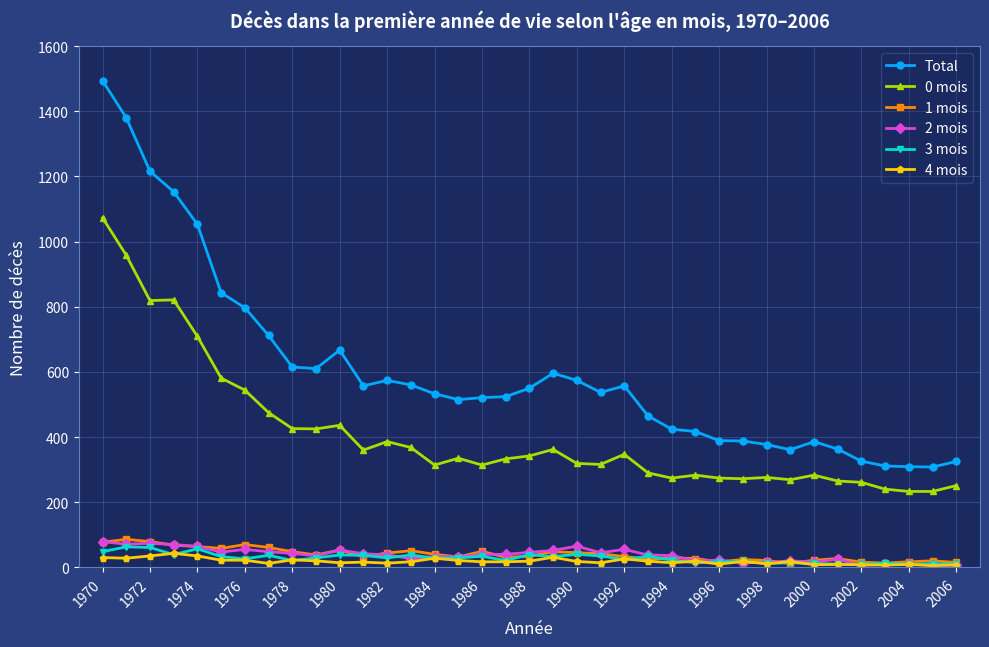

Which series has the largest range (max minus min)?

Total